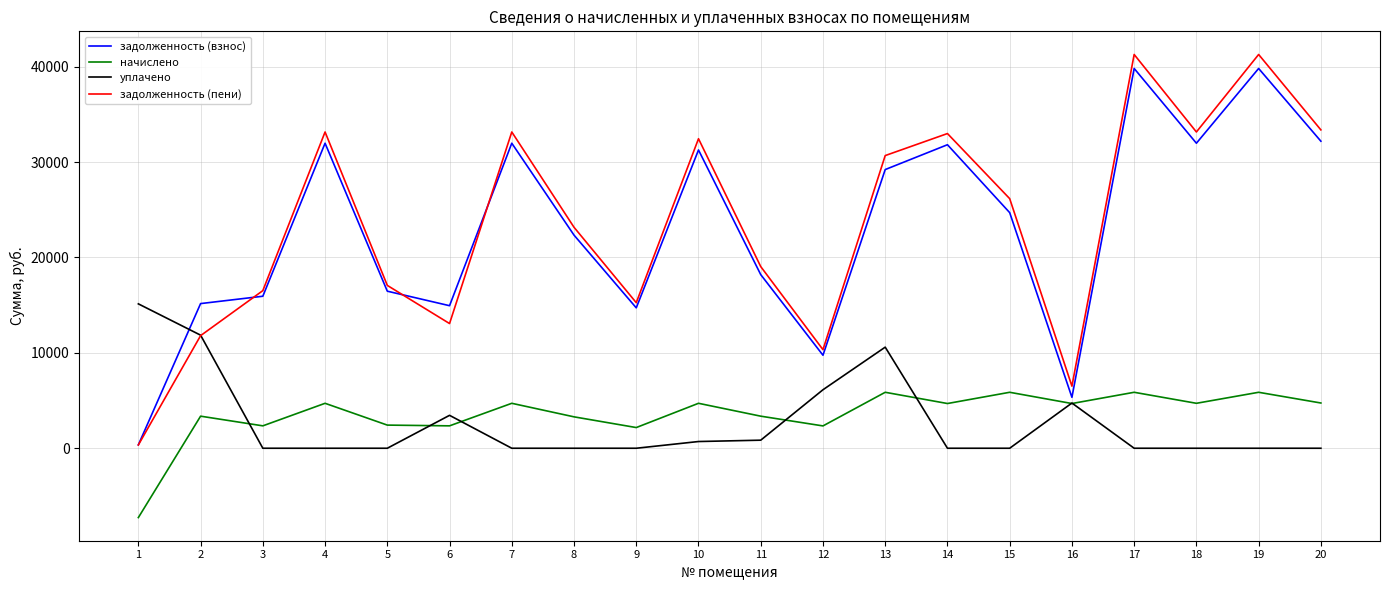

What is the highest value of the задолженность (взнос) series?

39809.3